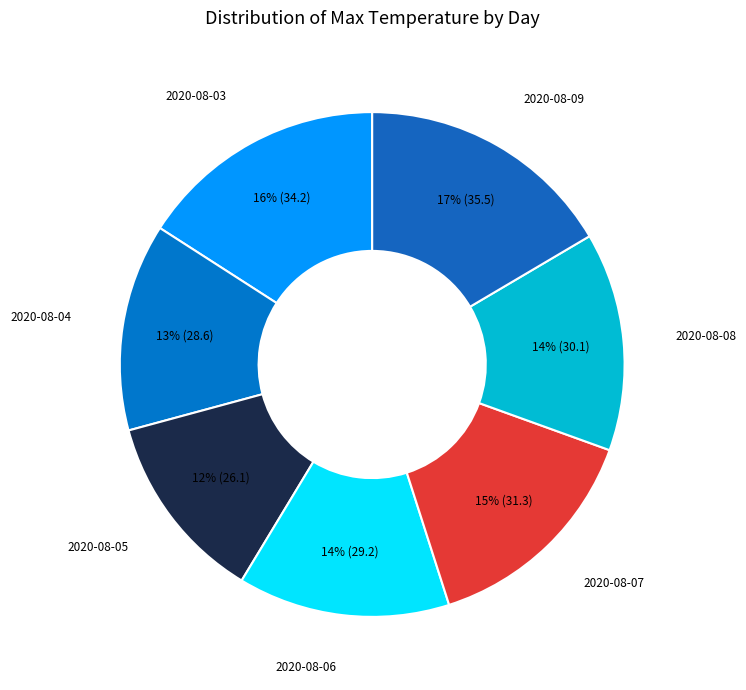

How many slices are in this pie chart?

7